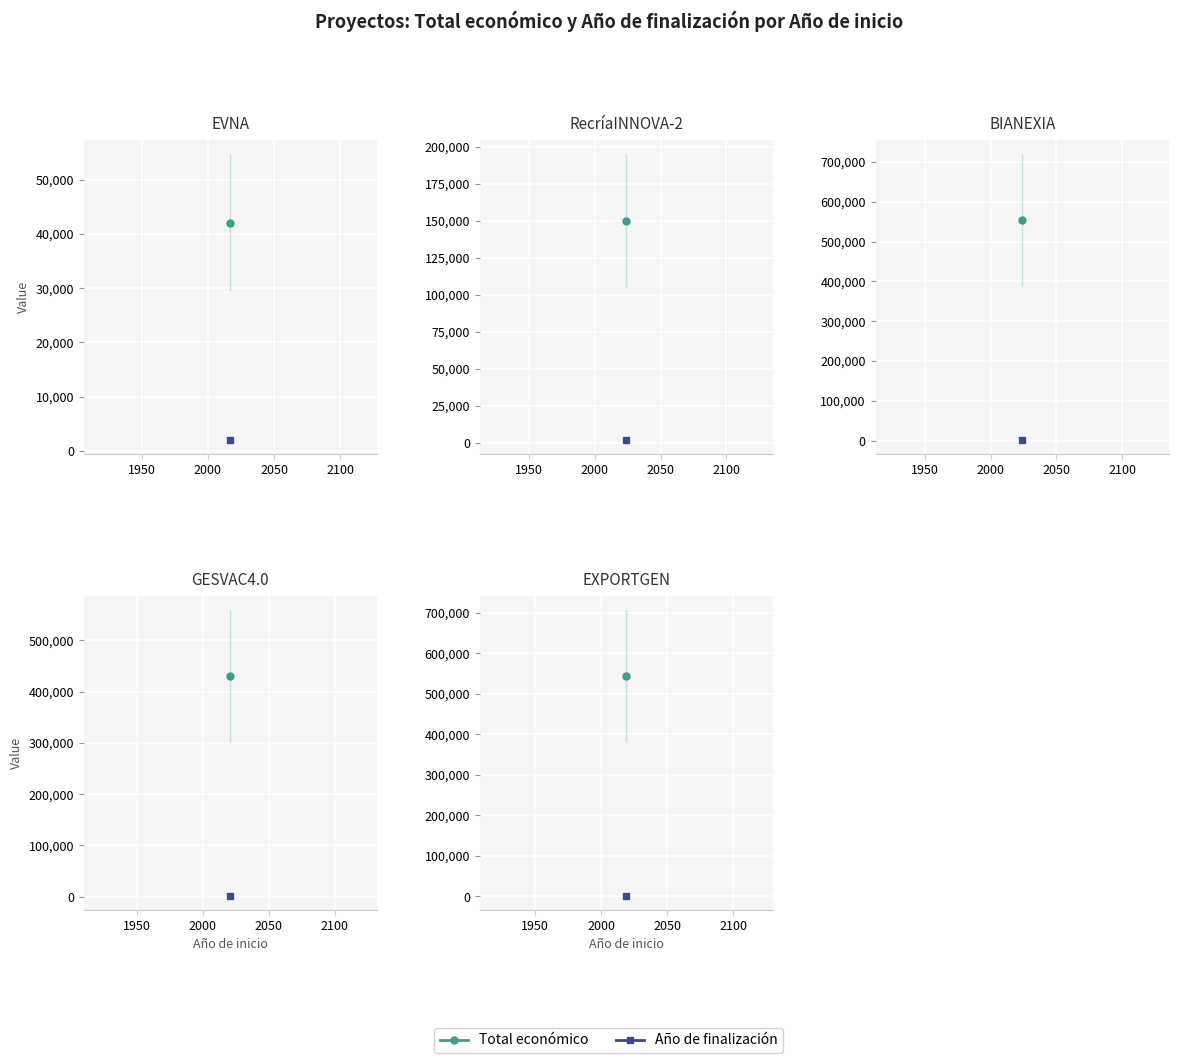

Between GESVAC4.0 and RecríaINNOVA-2, which is larger?

GESVAC4.0